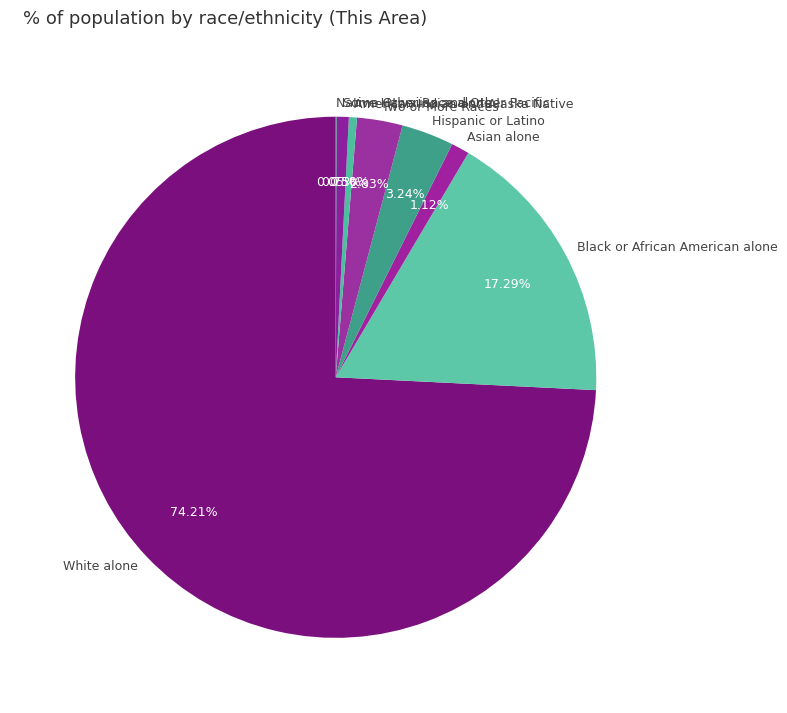

To the nearest percent, what is the combined percentage of Hispanic or Latino and Some Other Race alone?

4%